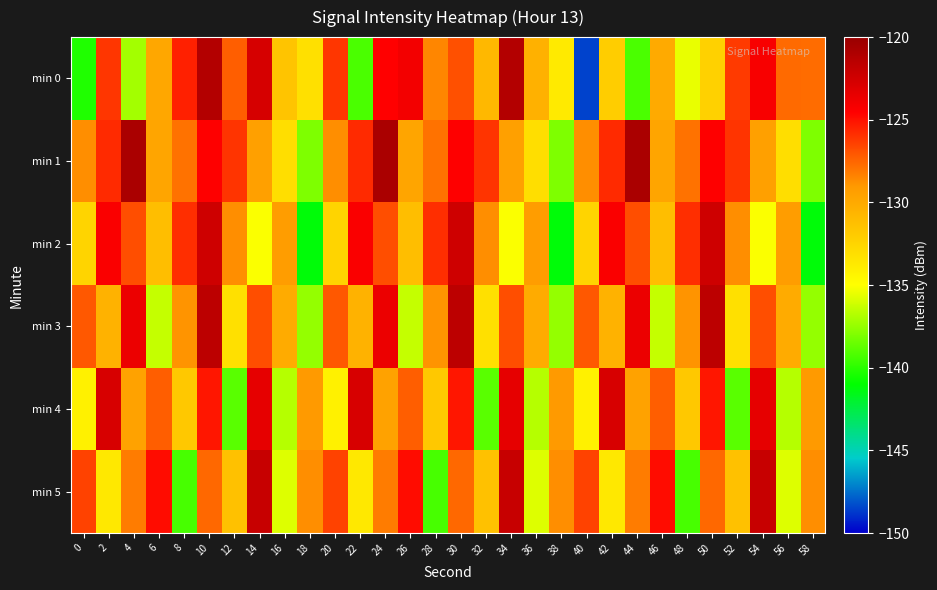

Between 8 and 54, which is larger?

54